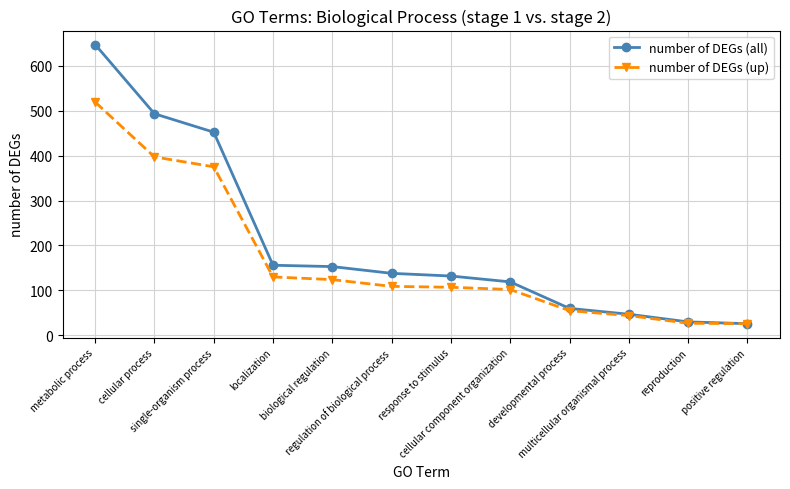

What are all the series names shown in the legend?

number of DEGs (all), number of DEGs (up)